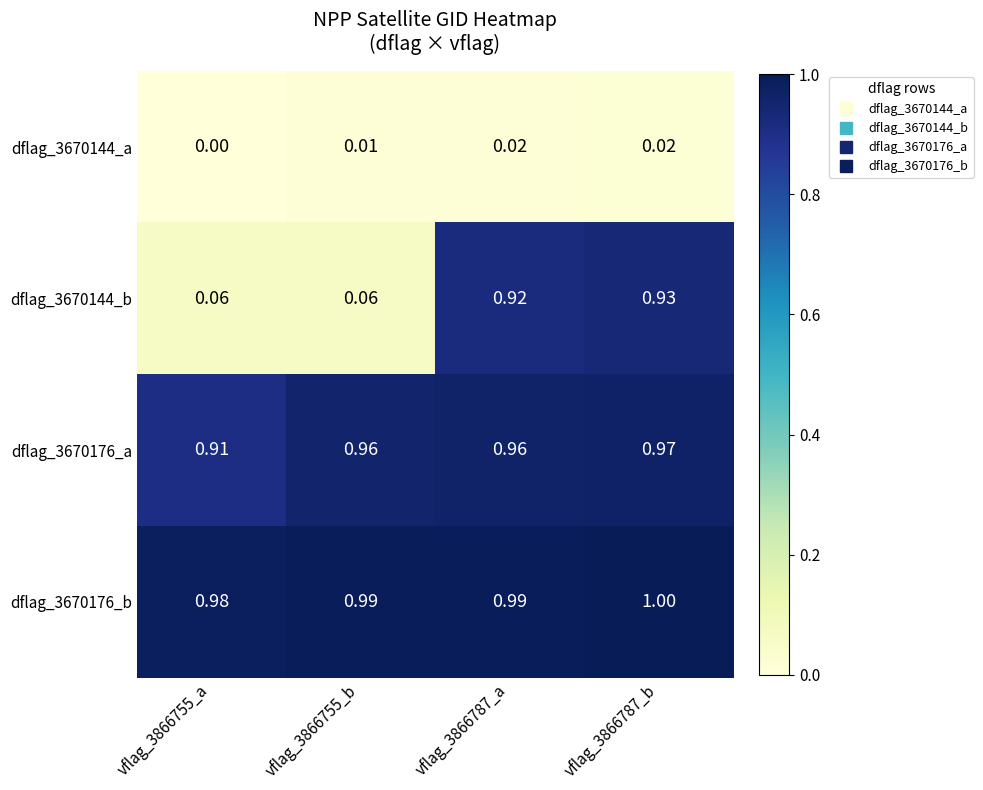

Which series has the widest spread of values?

dflag_3670144_b